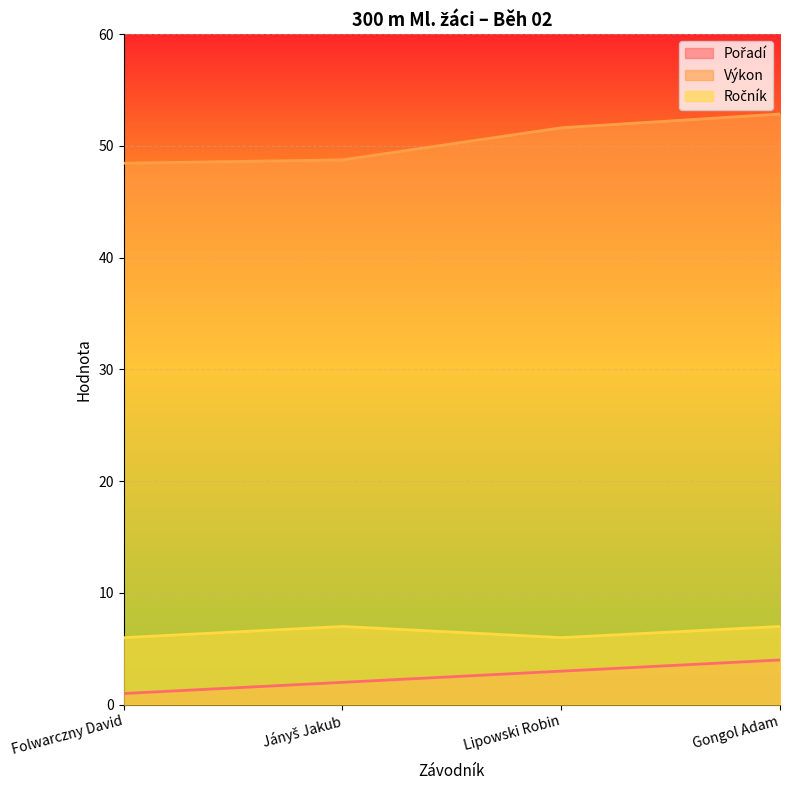

What is the value of the Výkon point at the 2nd from the left?

48.7